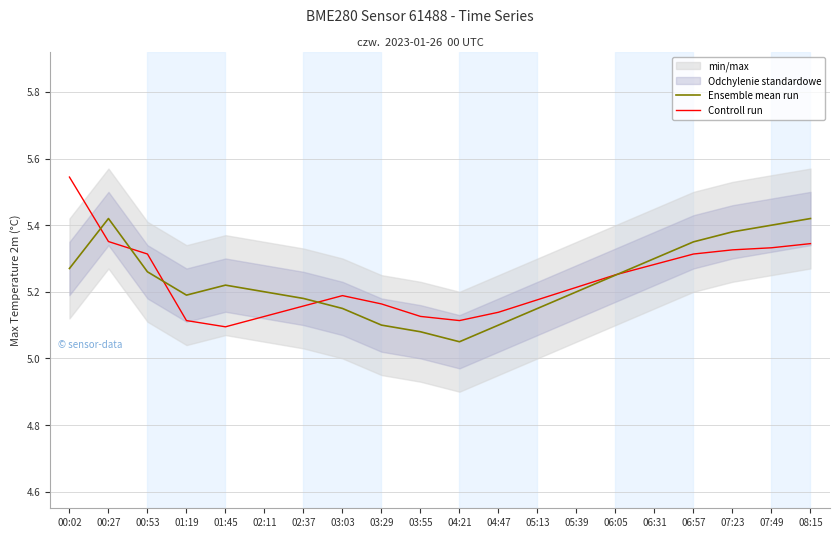

What is the difference between the Ensemble mean run values at 04:21 and 02:37?

0.1